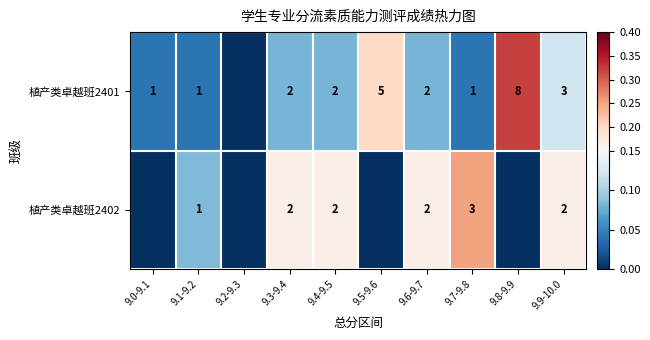

Rank the series at 9.9-10.0 from highest to lowest value.

植产类卓越班2401, 植产类卓越班2402